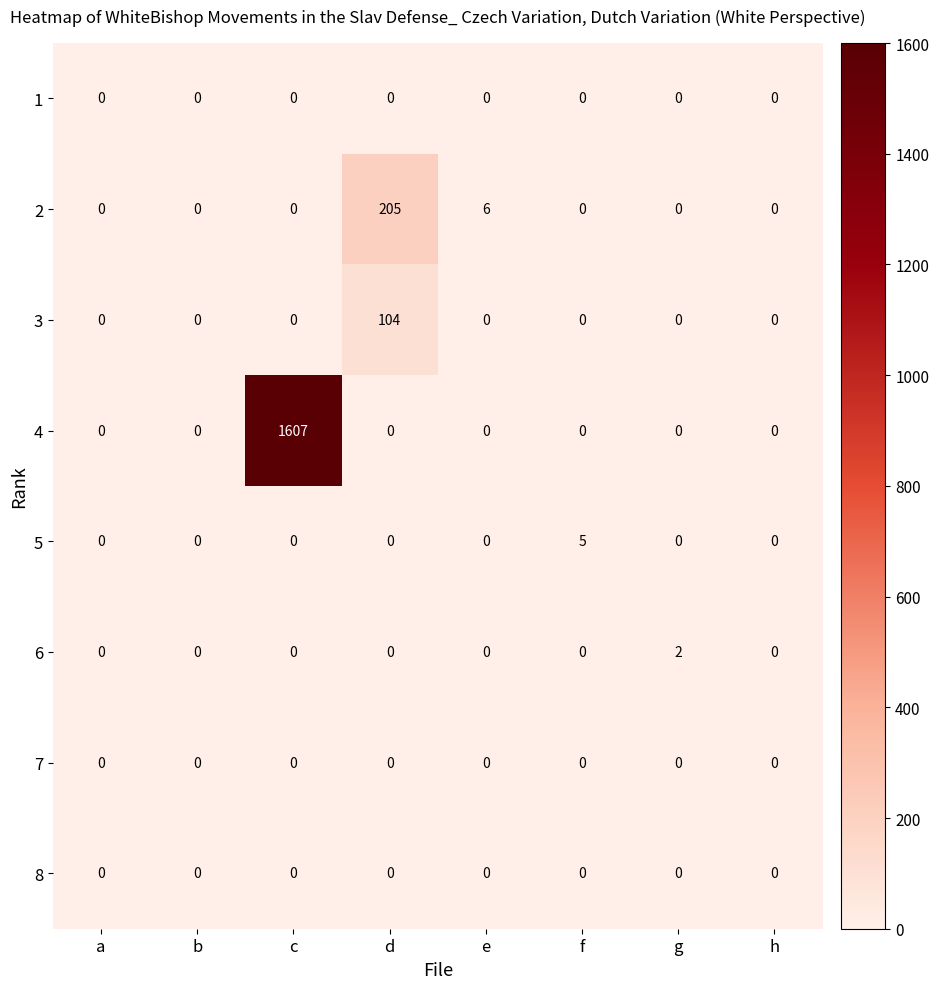

Is the value of 2 at d greater than the value of 6 at a?

Yes